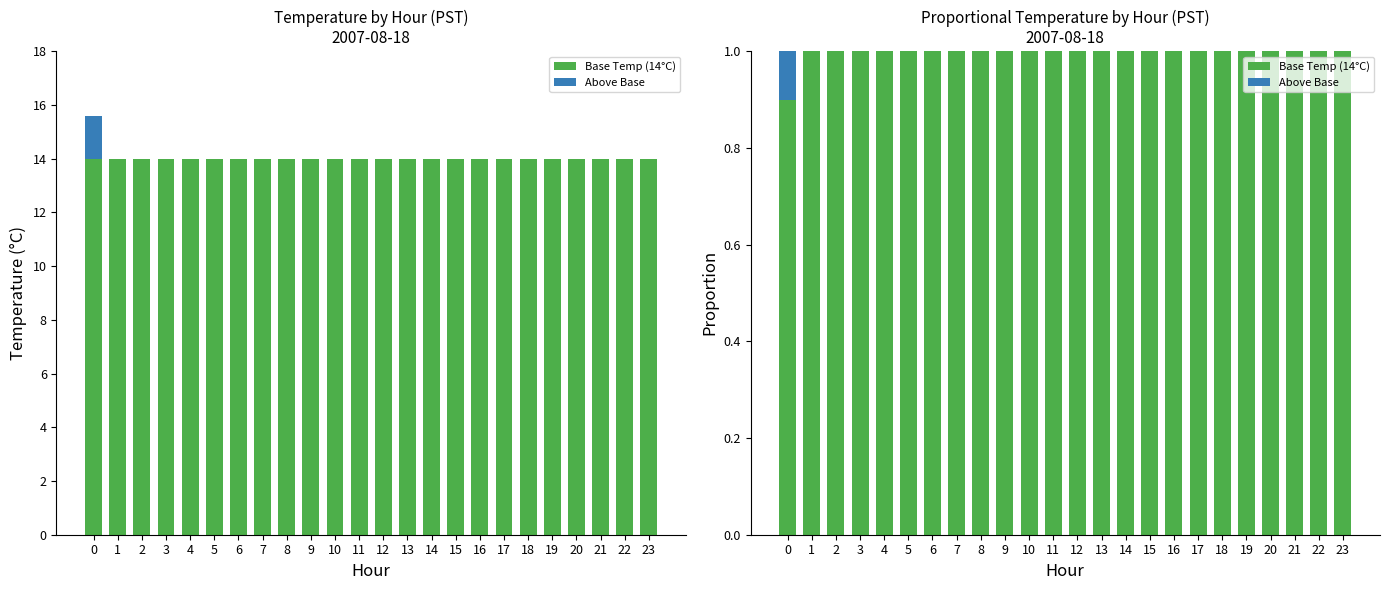

Does the chart contain stacked bars?

No